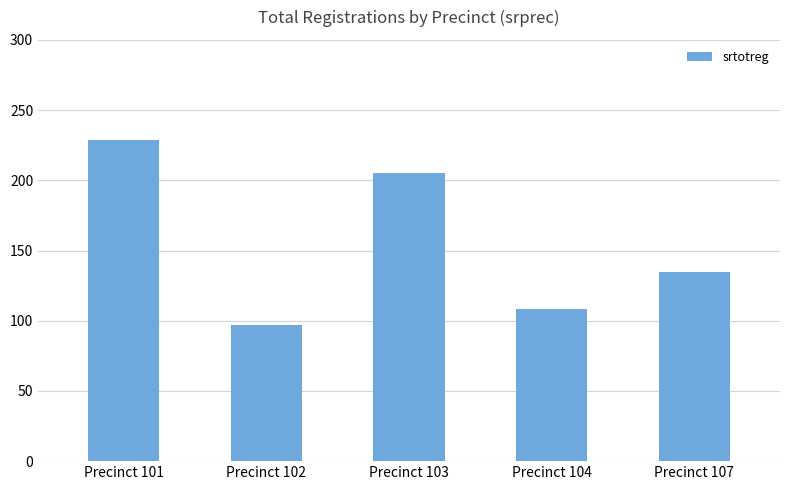

What is the average value?

155